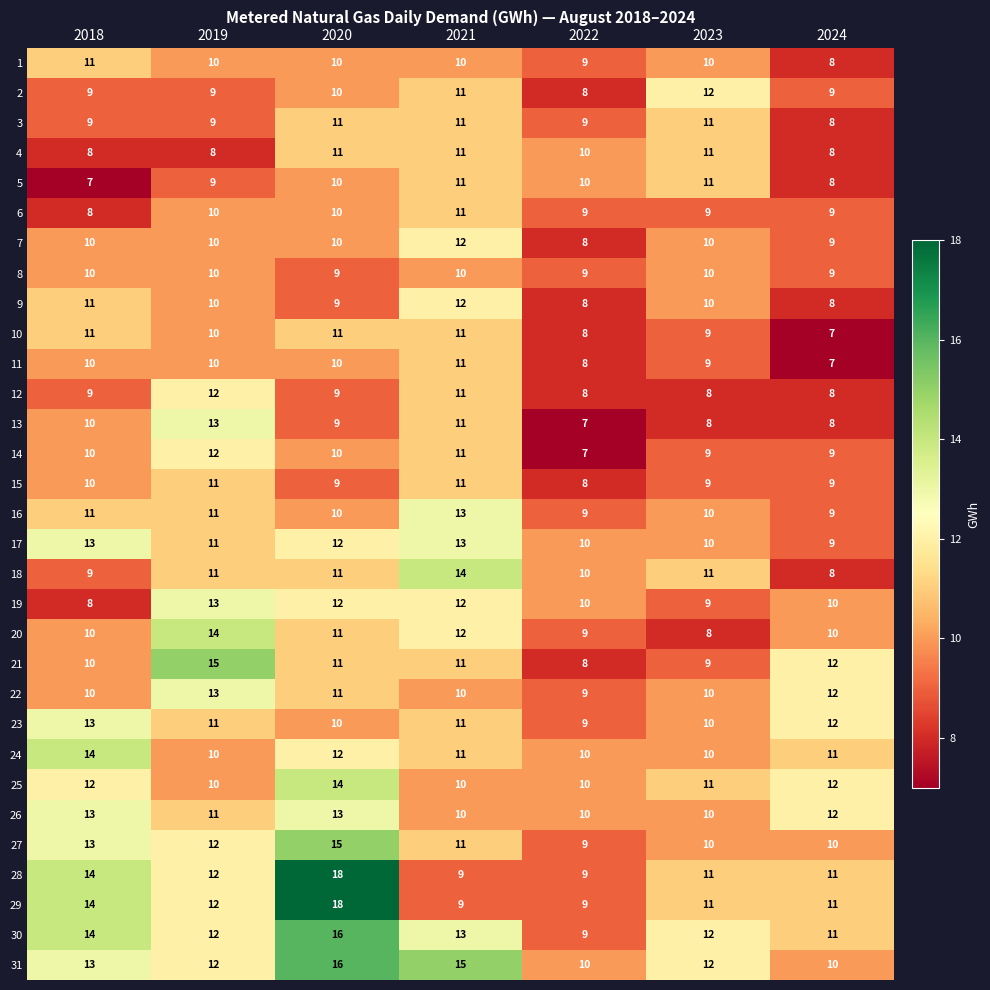

The value of 21 at 2024 is 18. True or false?

False